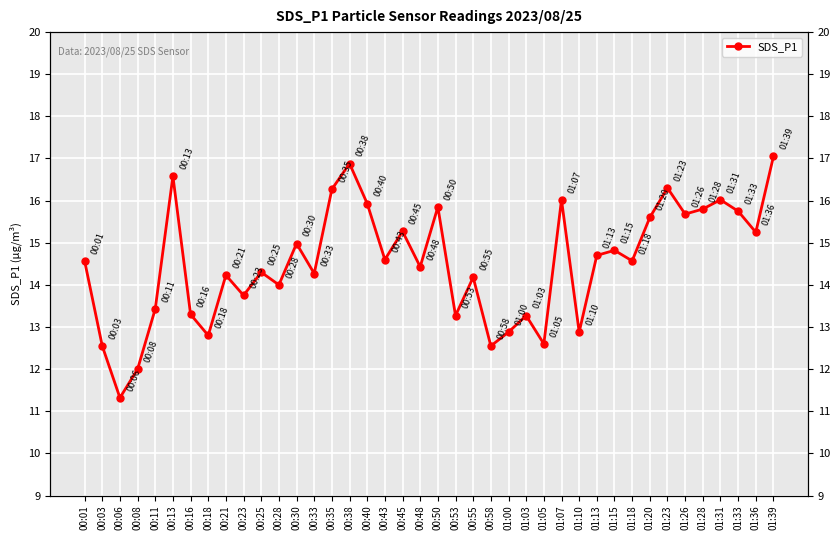

Rank the categories by value from highest to lowest.

01:39, 00:38, 00:13, 01:23, 00:35, 01:07, 01:31, 00:40, 00:50, 01:28, 01:33, 01:26, 01:20, 00:45, 01:36, 00:30, 01:15, 01:13, 00:43, 00:01, 01:18, 00:48, 00:25, 00:33, 00:21, 00:55, 00:28, 00:23, 00:11, 00:16, 00:53, 01:03, 01:00, 01:10, 00:18, 01:05, 00:03, 00:58, 00:08, 00:06